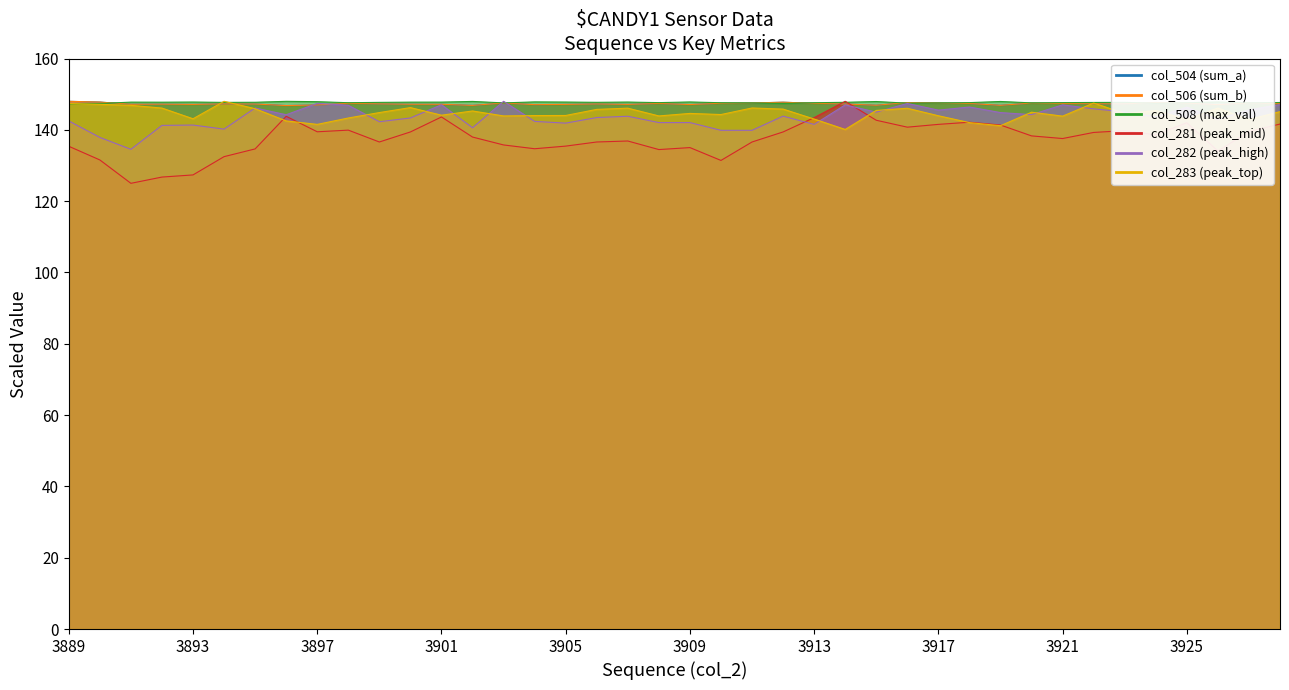

How many interior local valleys does the col_282 series have?

12